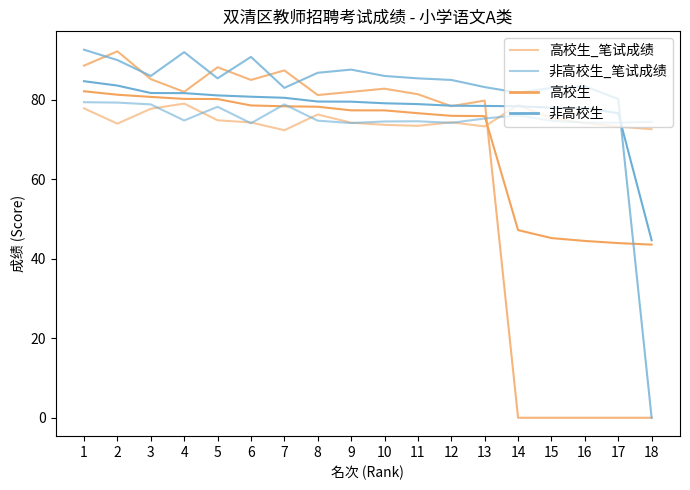

What is the difference between the maximum and minimum values in the 非高校生_笔试成绩 series?

5.3